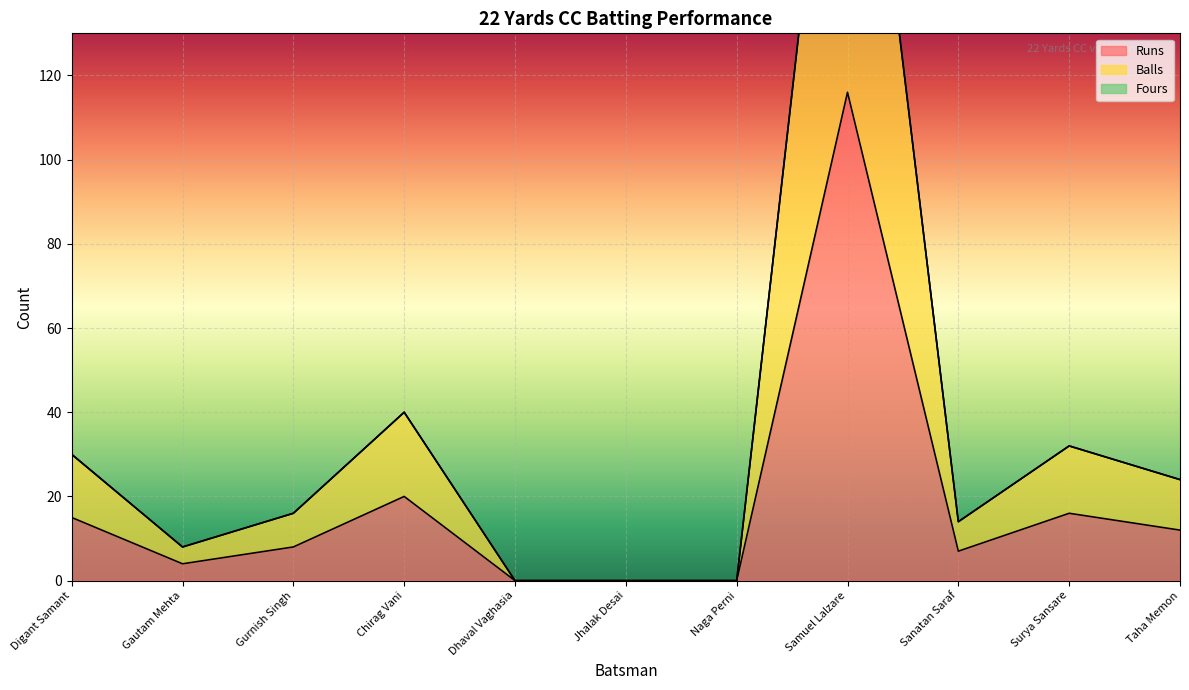

How many lines are shown in the chart?

2